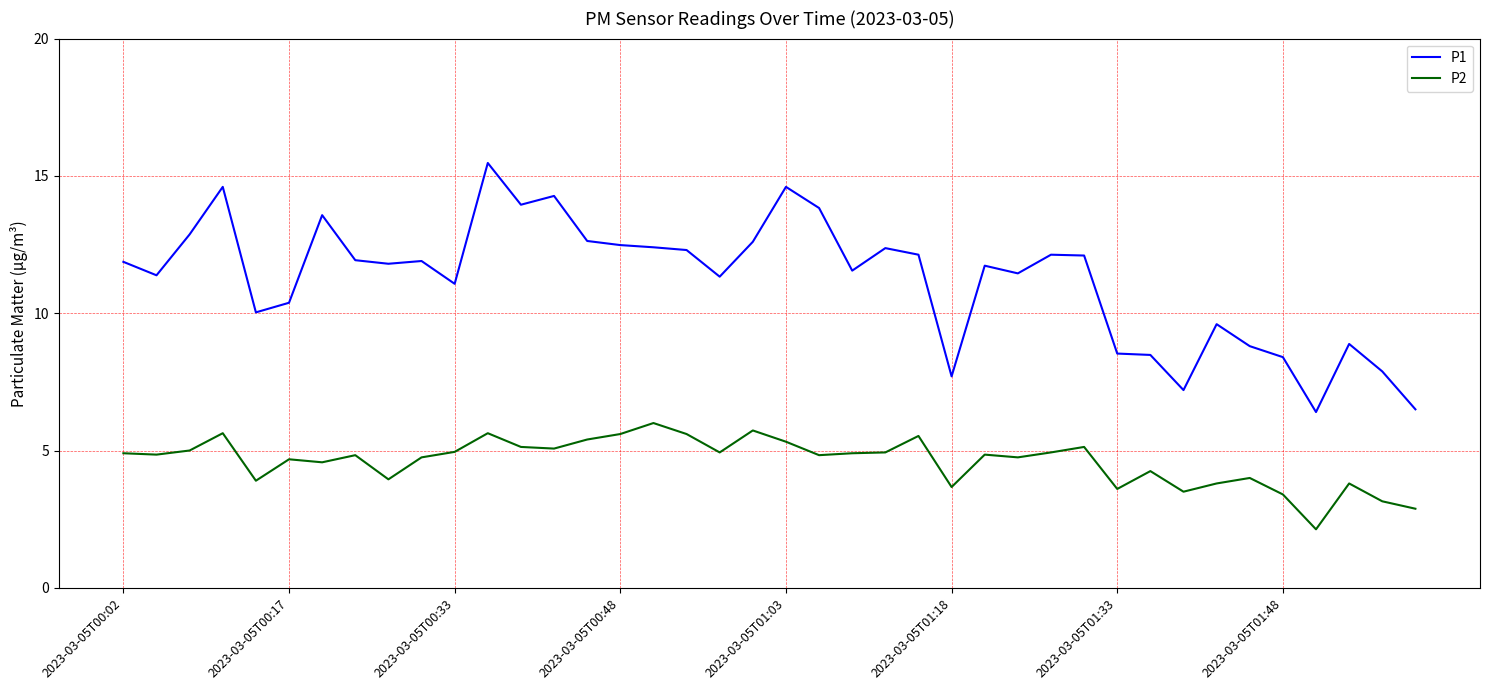

What is the minimum value shown in the chart?

2.1